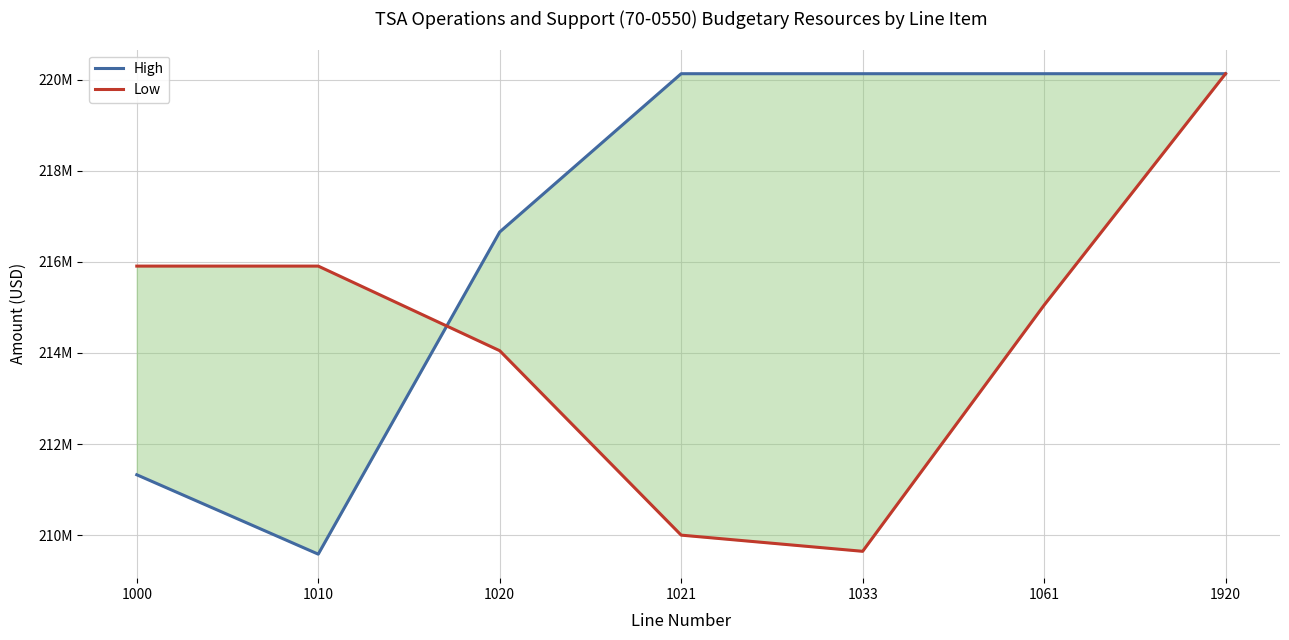

Reading left to right, transcribe all the data shown in this chart.

High: 1000=211325509	1010=209582389	1020=216656654	1021=220132249	1033=220132249	1061=220132249	1920=220132249
Low: 1000=215907677	1010=215907677	1020=214050000	1021=210000000	1033=209644697	1061=215050000	1920=220132249